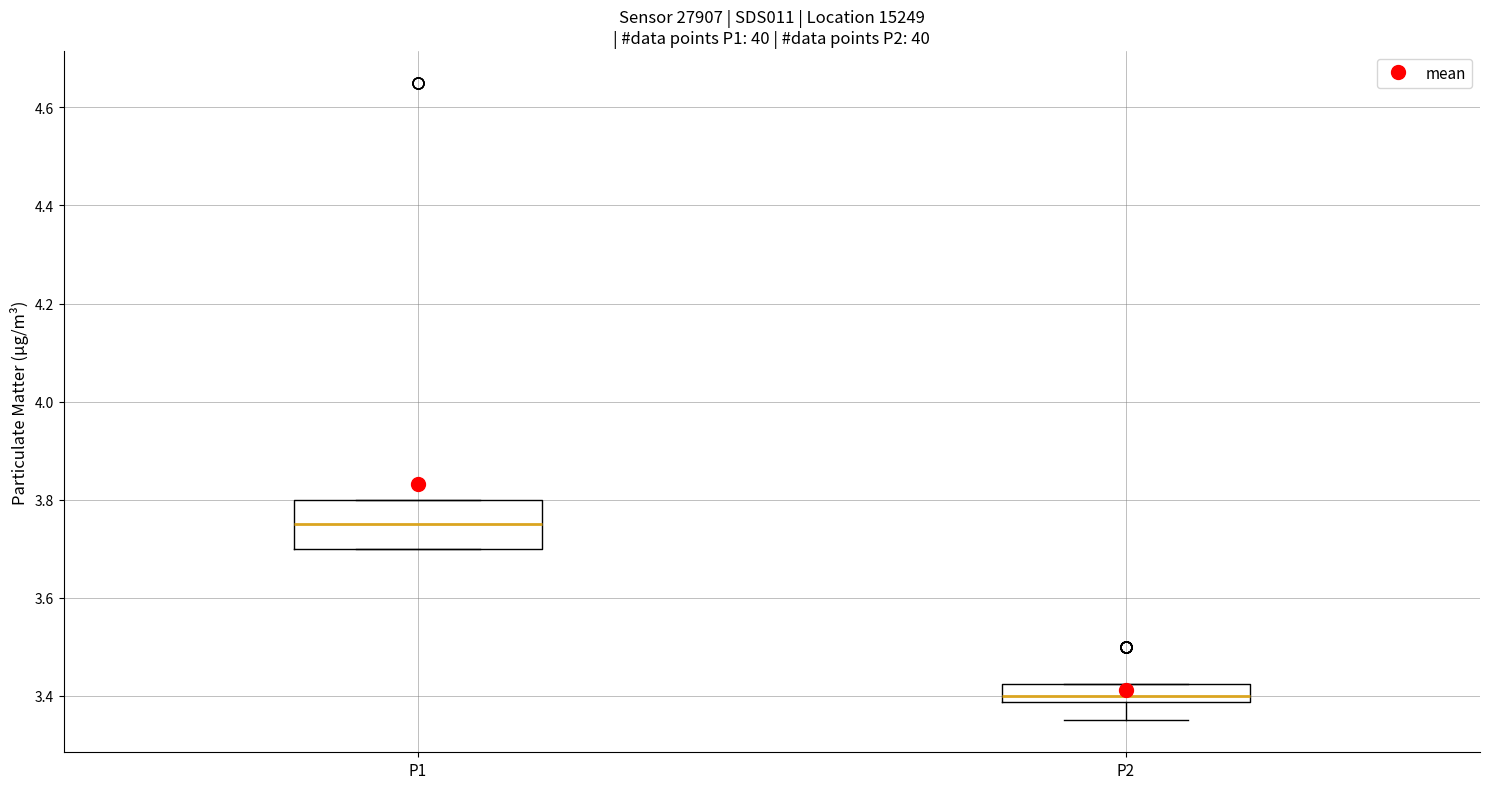

Reading left to right, read every box against the y-axis: the position of its median line, the range the box covers, and the ends of its whiskers. The values are not printed on the chart, so give them approximately, as read against the axis.

P1: median 3.76, box 3.70 to 3.80, whiskers 3.70 to 3.80
P2: median 3.40, box 3.38 to 3.42, whiskers 3.36 to 3.42